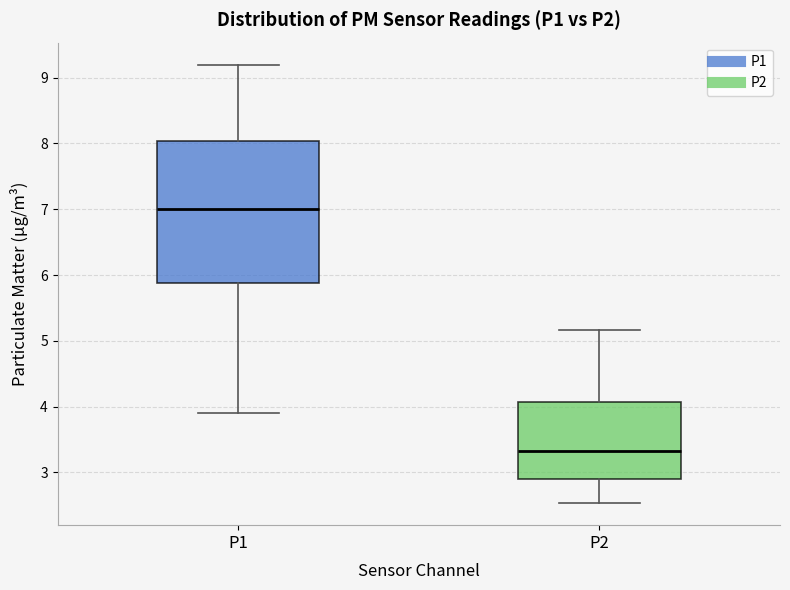

Reading left to right, transcribe this box plot: for each box, give where its median line is, the range the box spans, and where its two whiskers end, as read against the y-axis. The values are not printed on the chart, so give them approximately, as read against the axis.

P1: median 7.0, box 5.9 to 8.0, whiskers 3.9 to 9.2
P2: median 3.3, box 2.9 to 4.1, whiskers 2.5 to 5.2